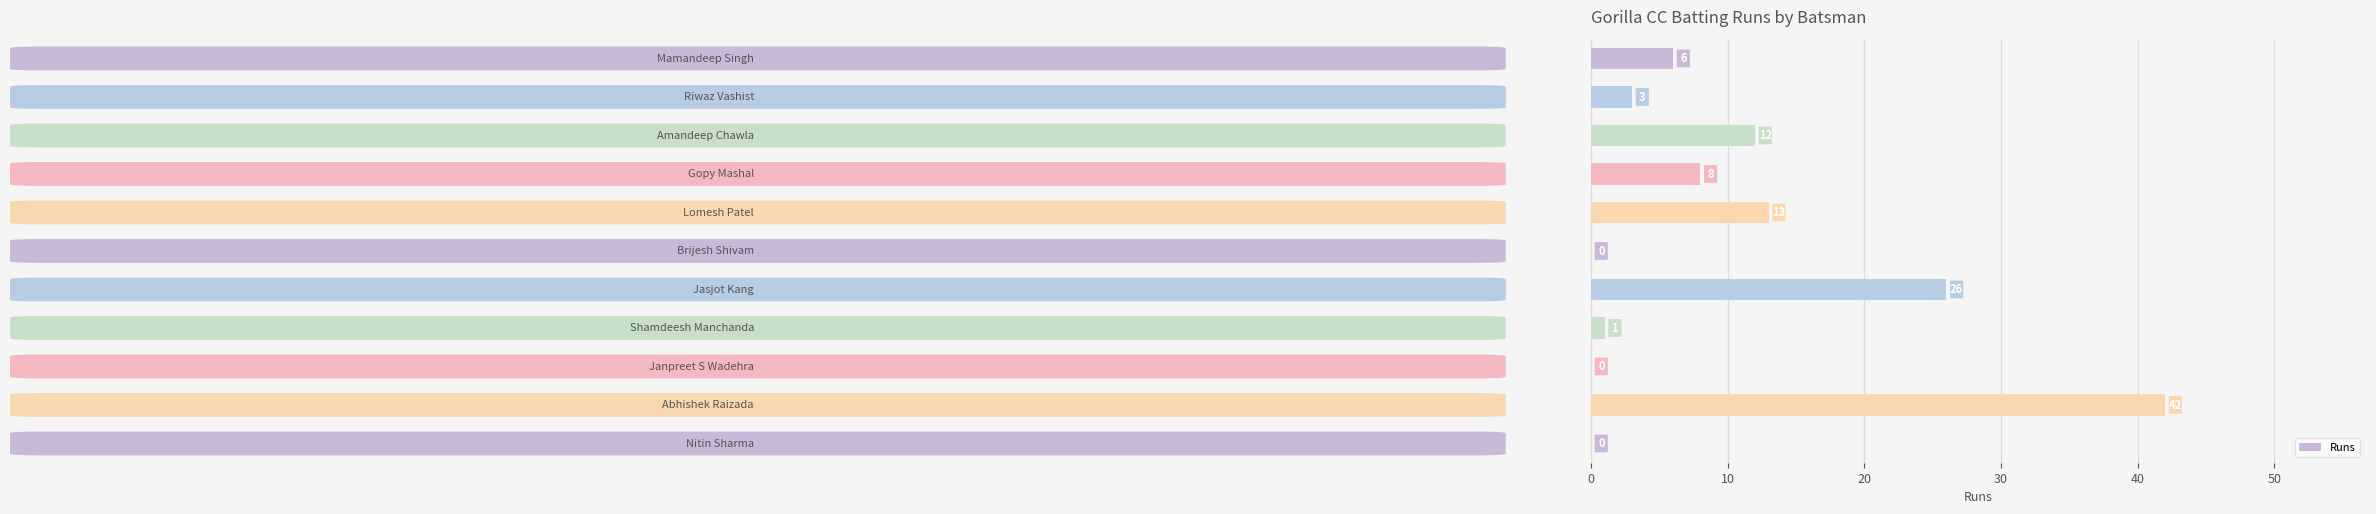

What is the maximum value shown in the chart?

42